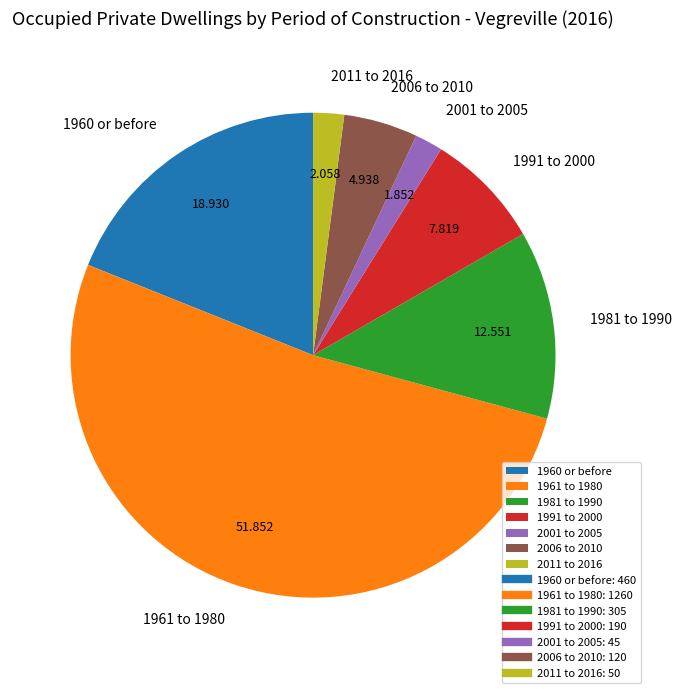

How many slices are in this pie chart?

7